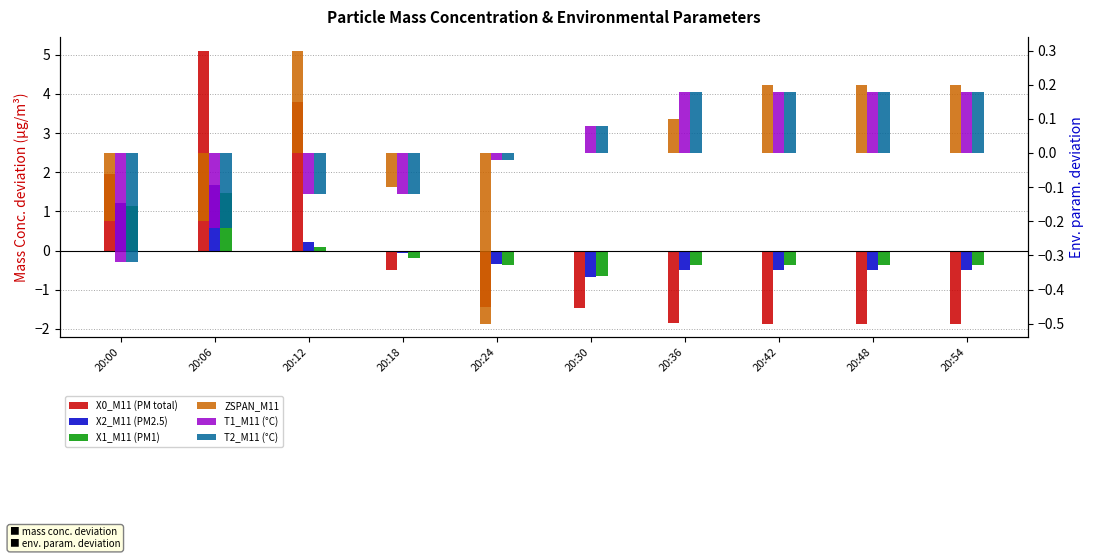

What is the sum of the X2_M11 (PM2.5) values at 20:18 and 20:00?

1.2